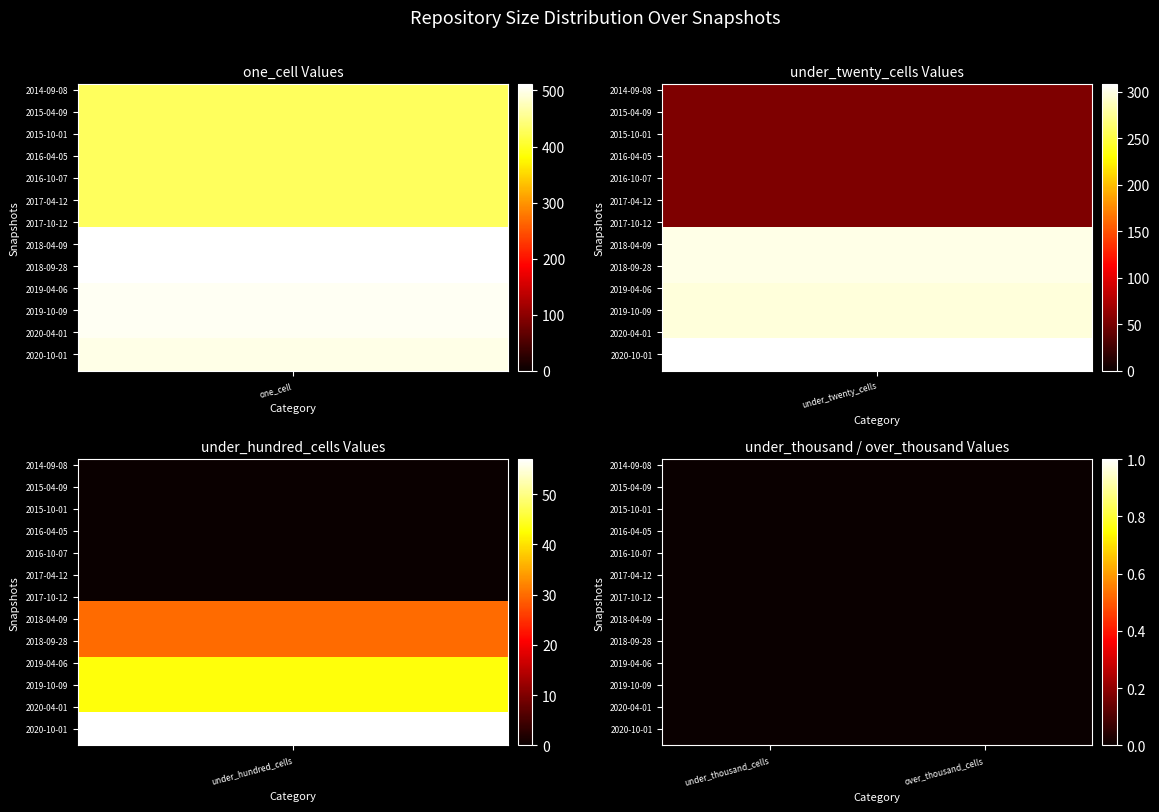

Which series has the largest total across all categories?

one_cell